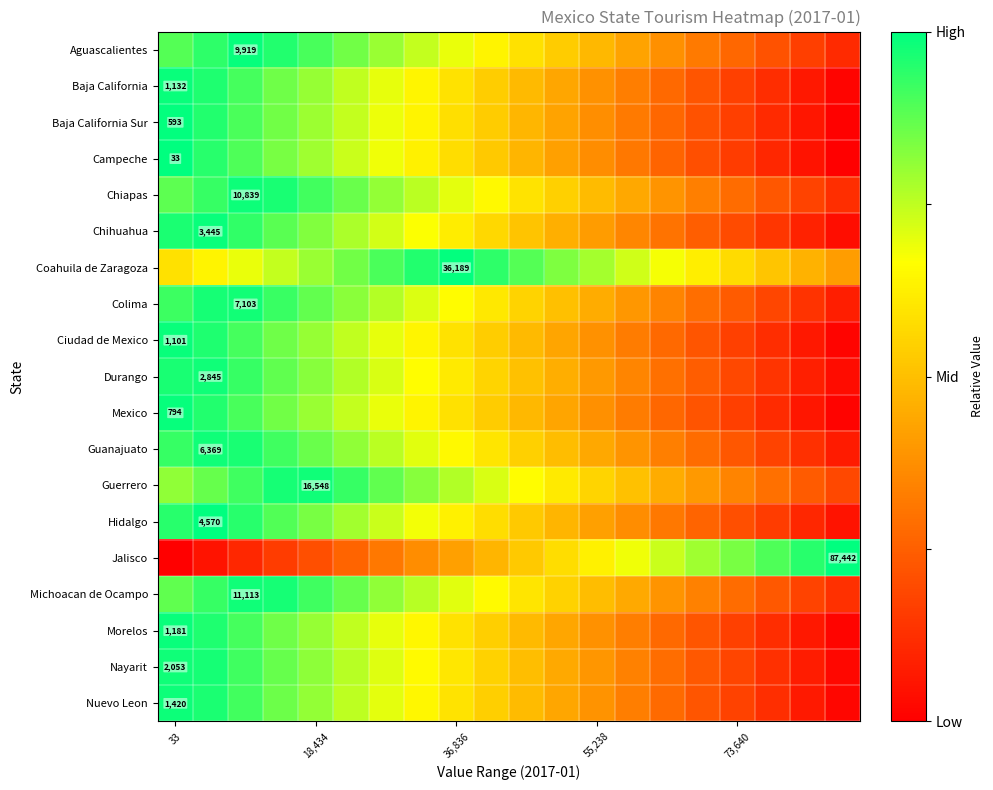

Where is Jalisco nearest to the value 0?

33